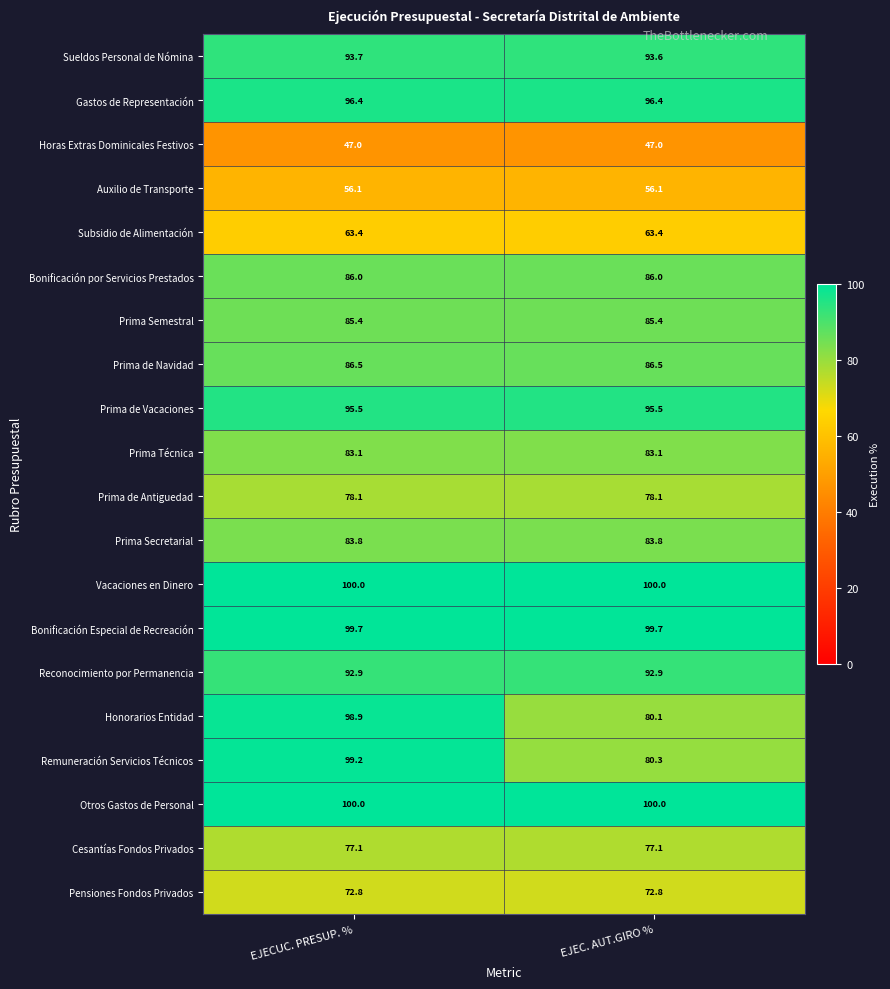

What is the sum of all Horas Extras Dominicales Festivos values?

94.0